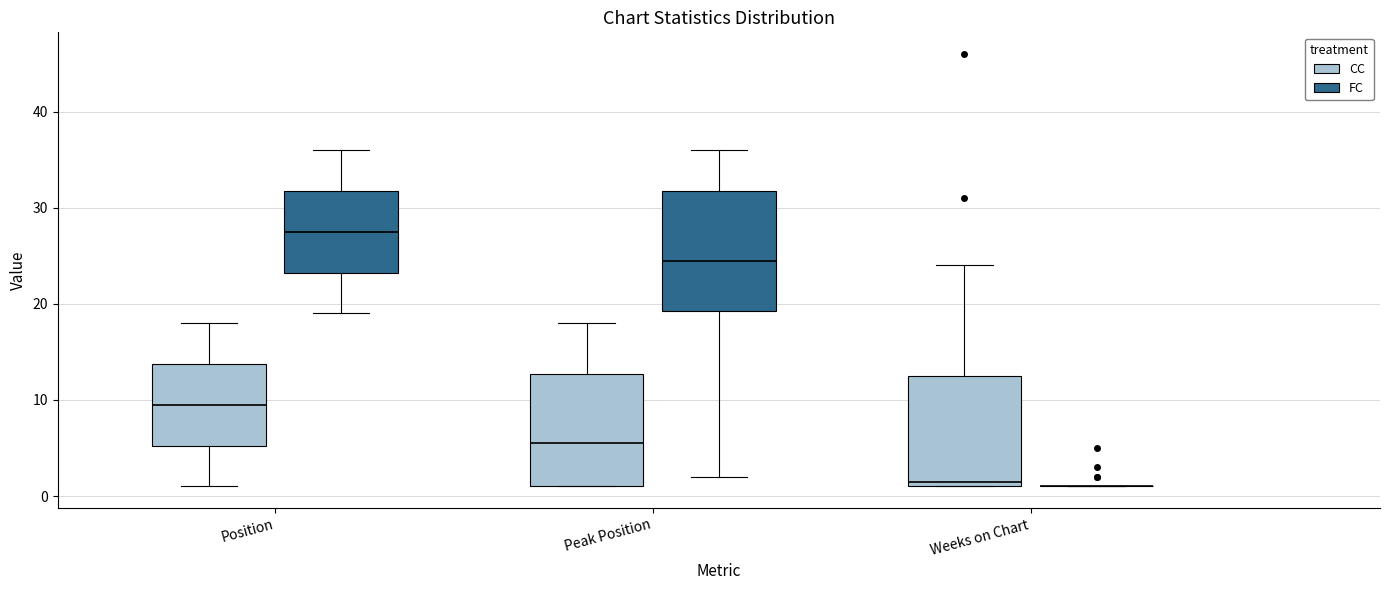

Reading left to right, read every box against the y-axis: the position of its median line, the range the box covers, and the ends of its whiskers. The values are not printed on the chart, so give them approximately, as read against the axis.

Position (CC): median 10, box 5 to 14, whiskers 1 to 18
Position (FC): median 28, box 23 to 32, whiskers 19 to 36
Peak Position (CC): median 6, box 1 to 13, whiskers 1 to 18
Peak Position (FC): median 25, box 19 to 32, whiskers 2 to 36
Weeks on Chart (CC): median 2, box 1 to 13, whiskers 1 to 24
Weeks on Chart (FC): box collapsed to a line at 1, whiskers 1 to 1